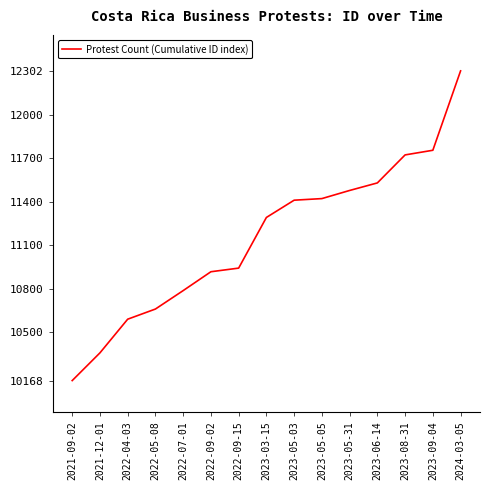

Count the number of categories in the chart.

15